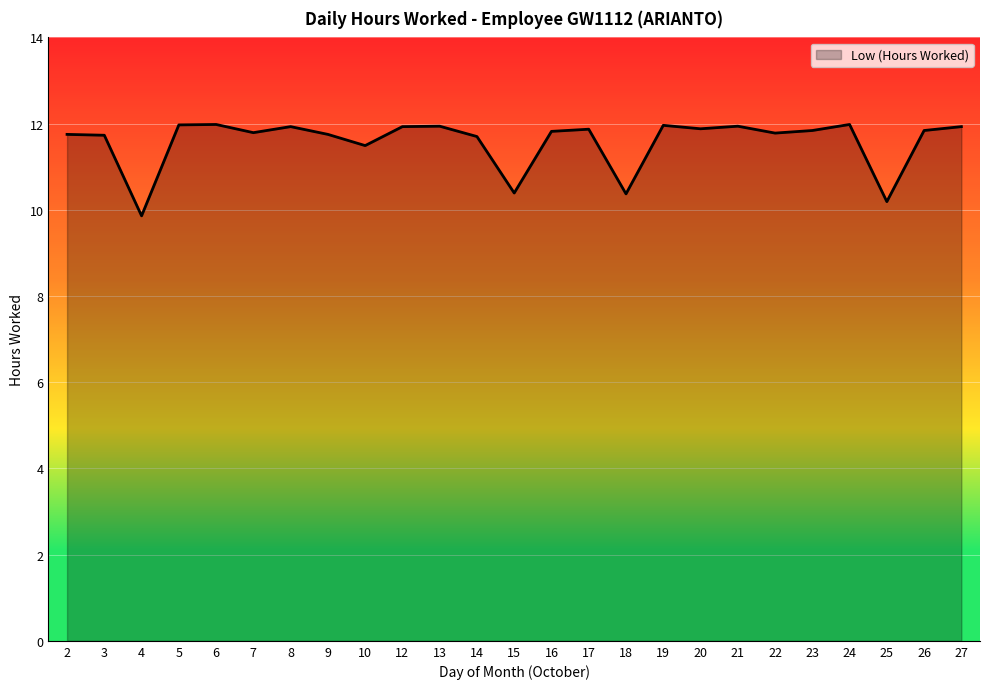

What is the greatest value displayed?

12.0